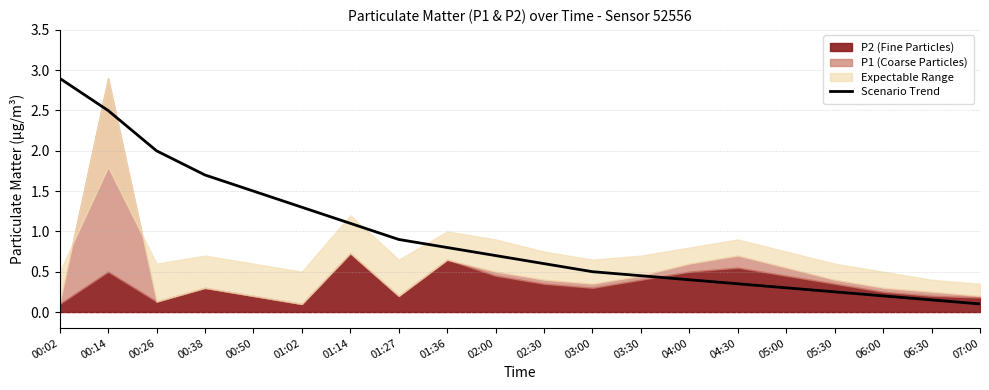

True or false: the data shows 0.7 at 00:50.

False